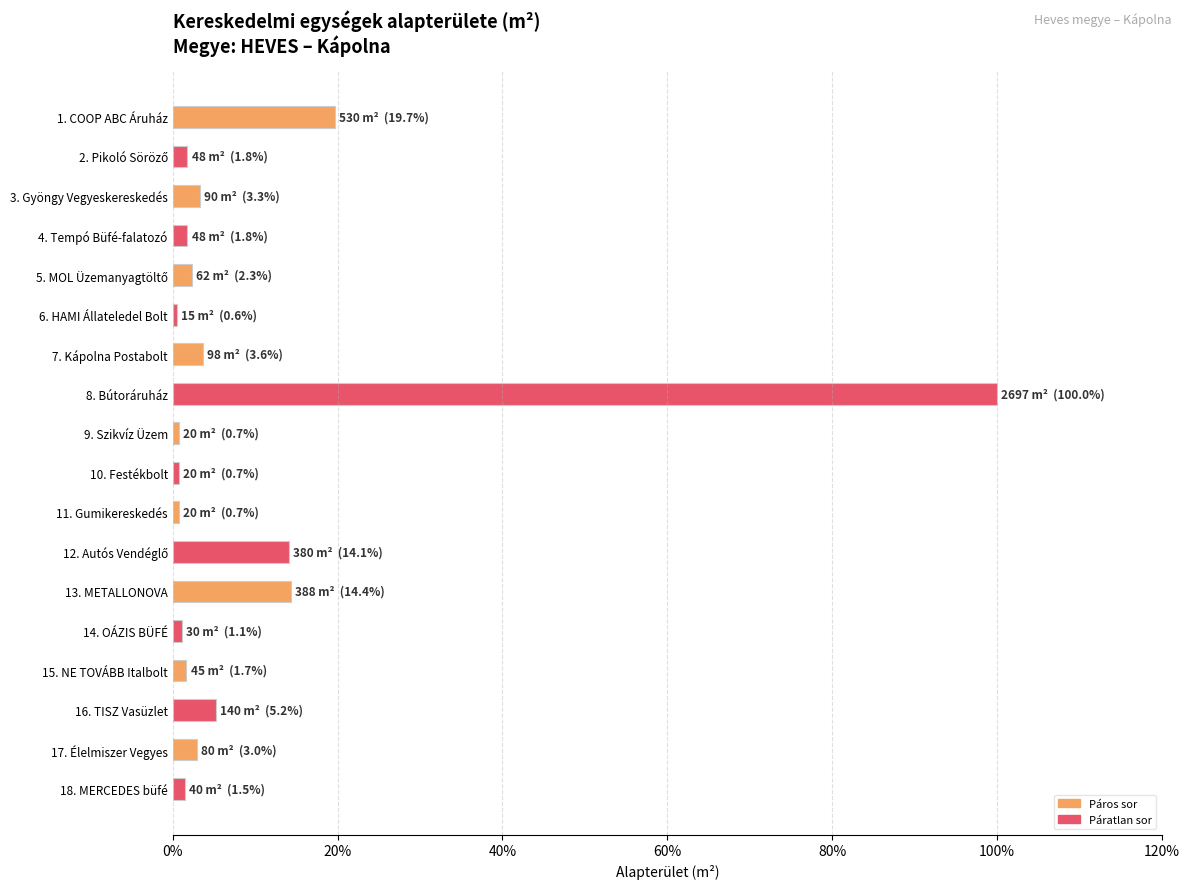

What position from the bottom is 8. Bútoráruház?

11